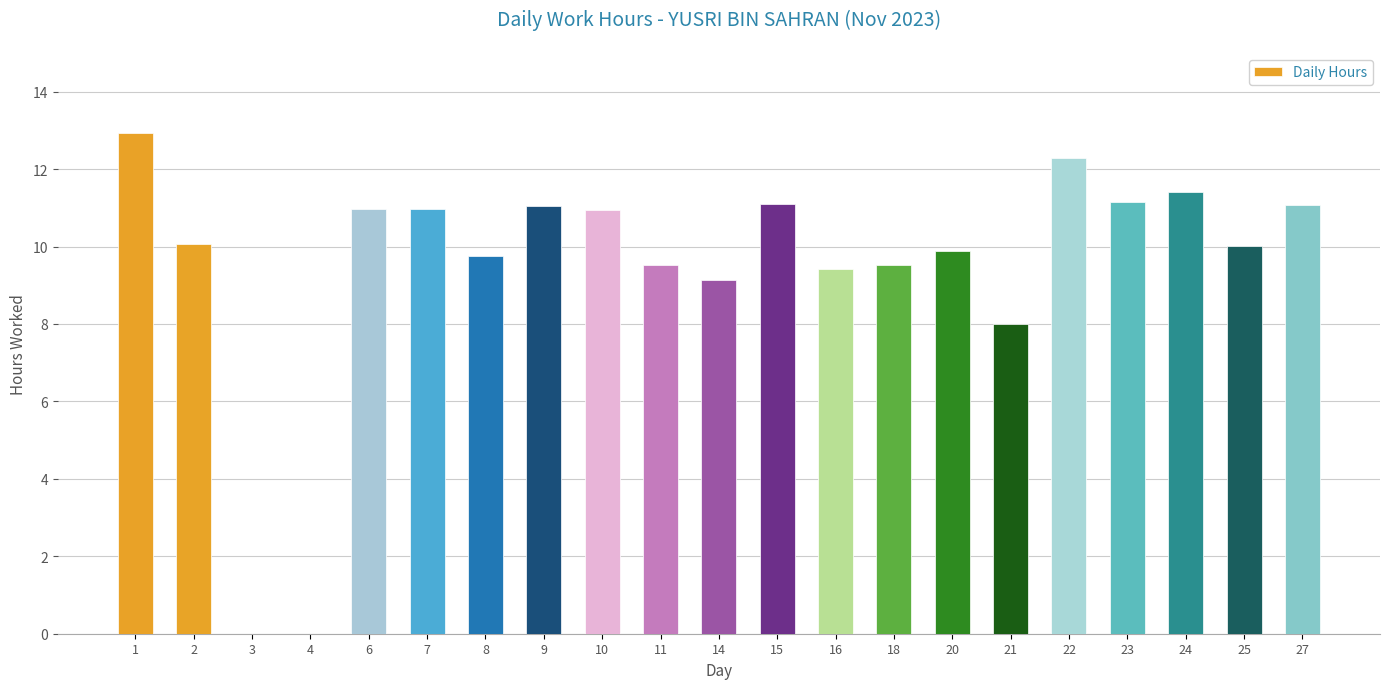

Does the chart contain stacked bars?

No